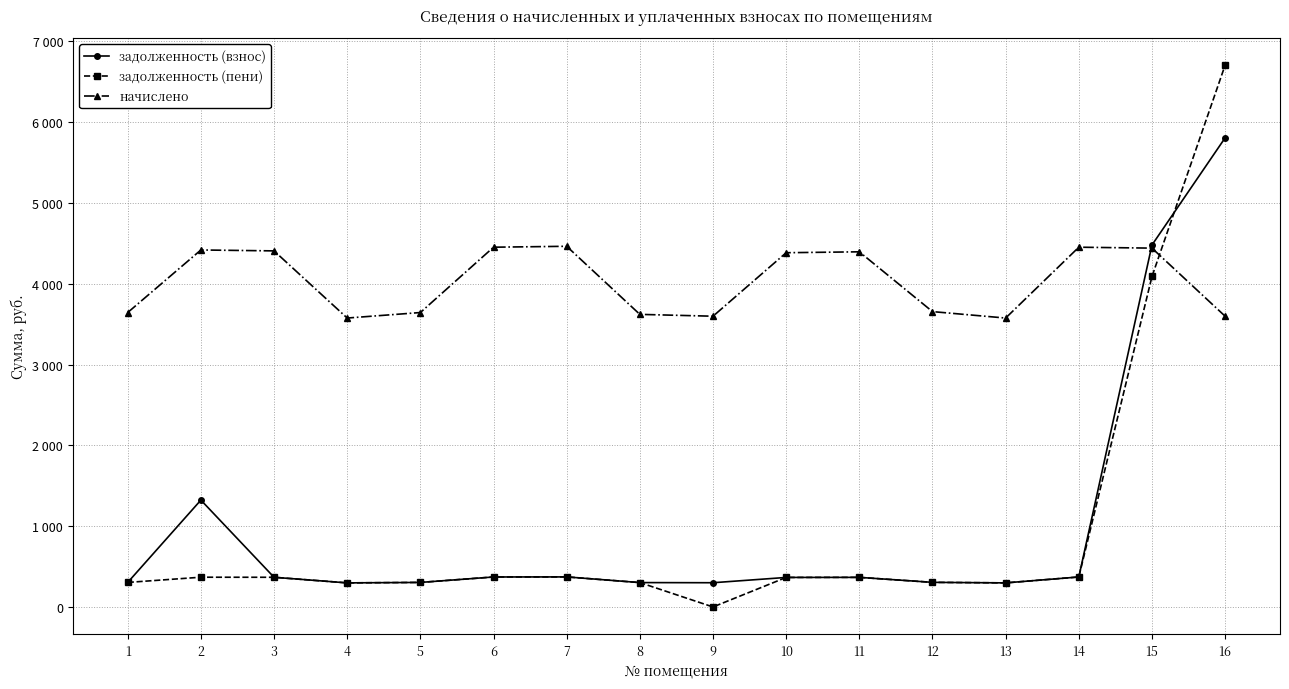

Which series has the largest range (max minus min)?

задолженность (пени)